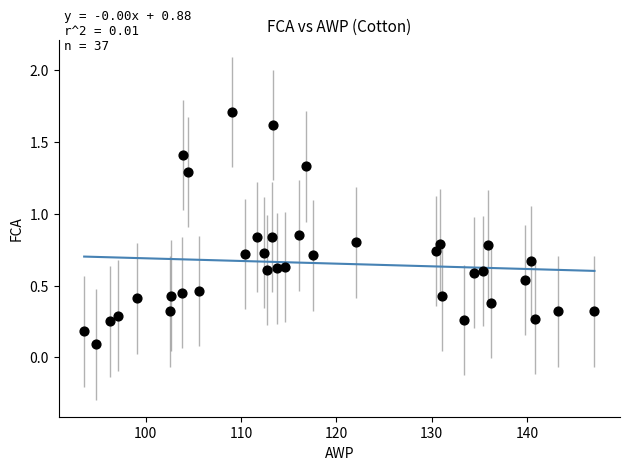

What is the range of Y values (max minus min)?

1.6